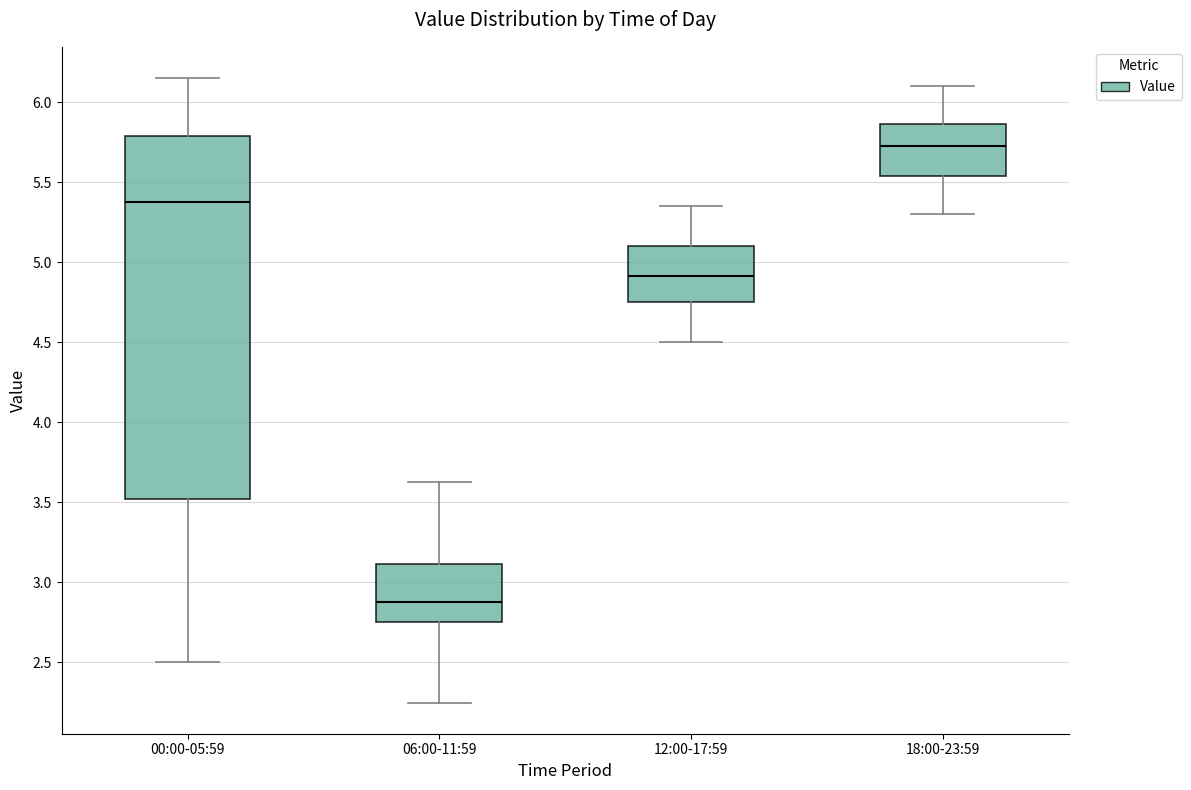

Which box has the lowest median line?

06:00-11:59